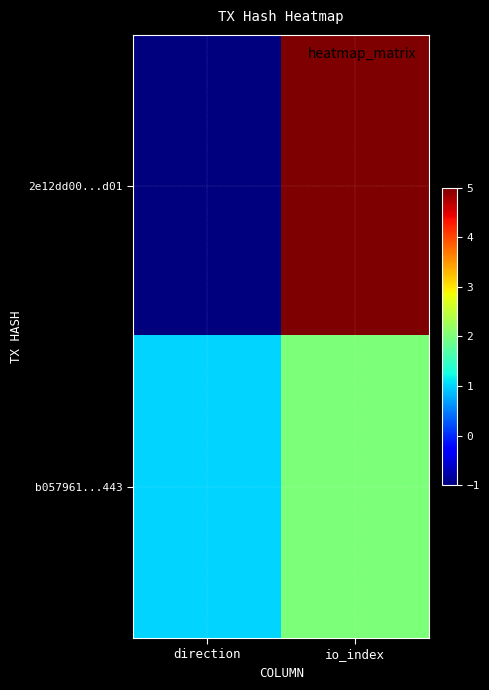

At which category does the chart reach its peak across all series?

io_index